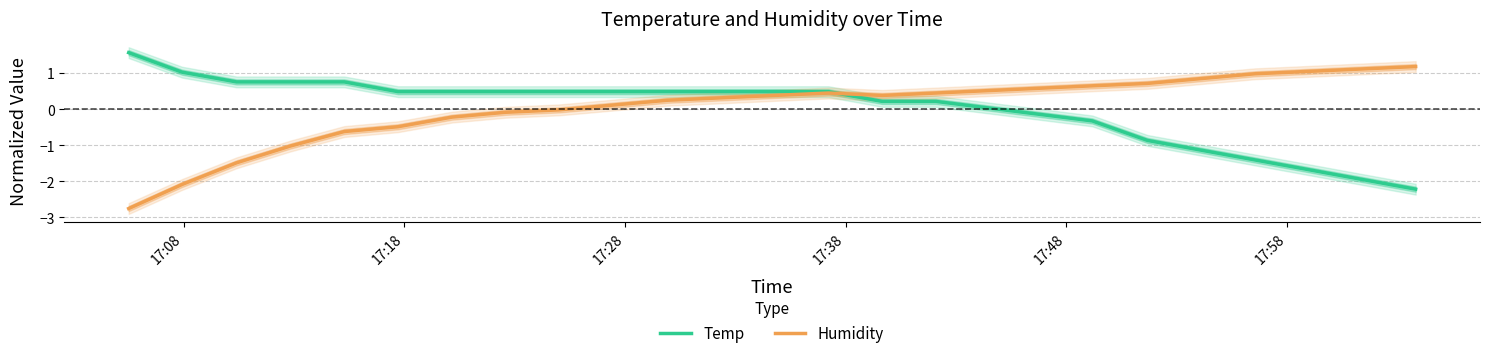

What is the lowest value of the Temp series?

-2.2